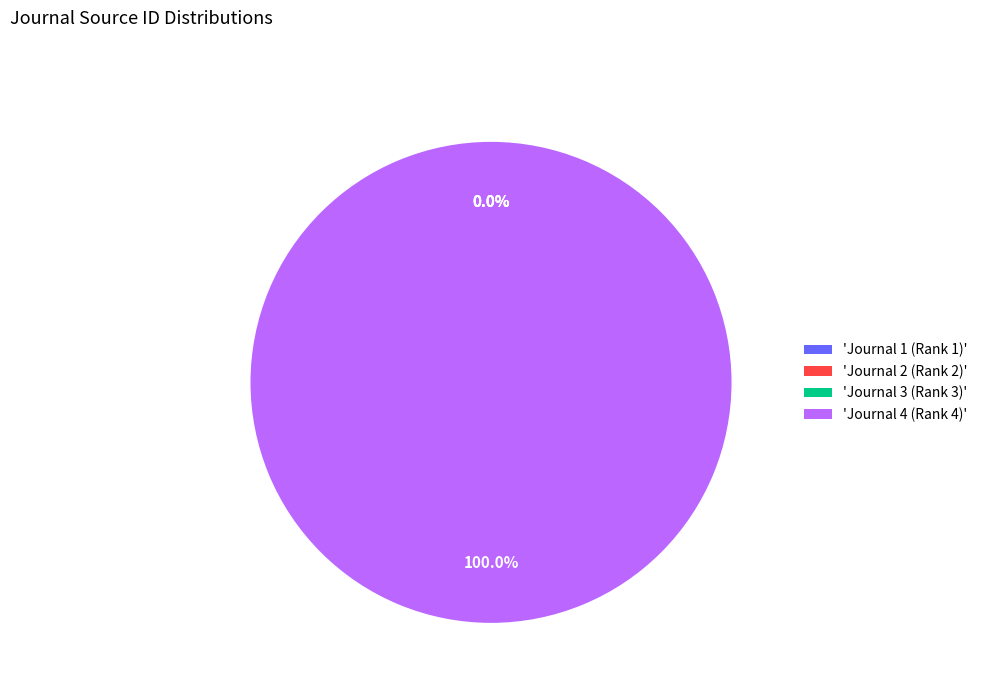

What is the largest slice in the pie chart?

'Journal 4 (Rank 4)'